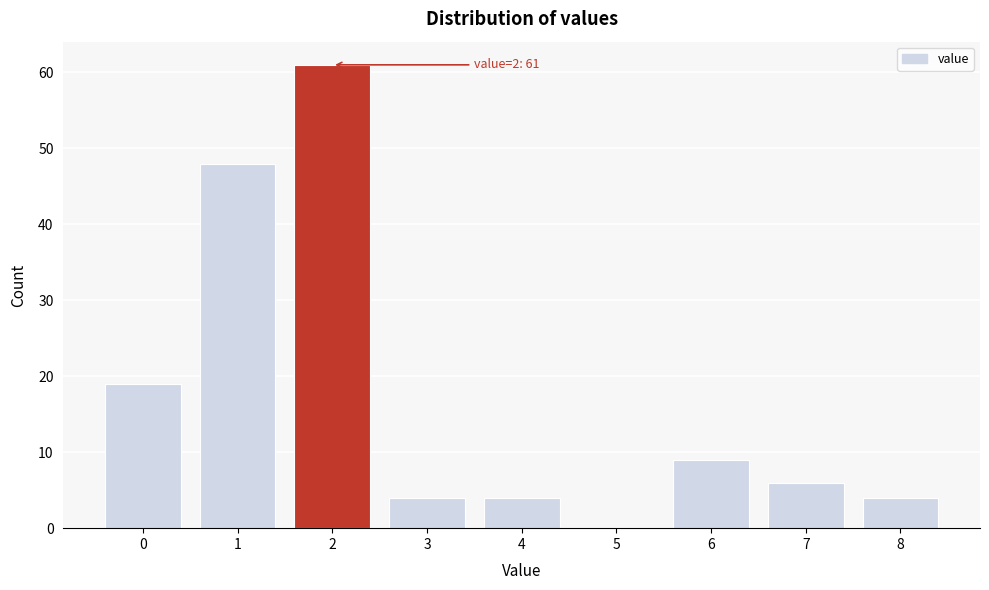

Over which range of the x-axis is the bar tallest?

1.5 to 2.5